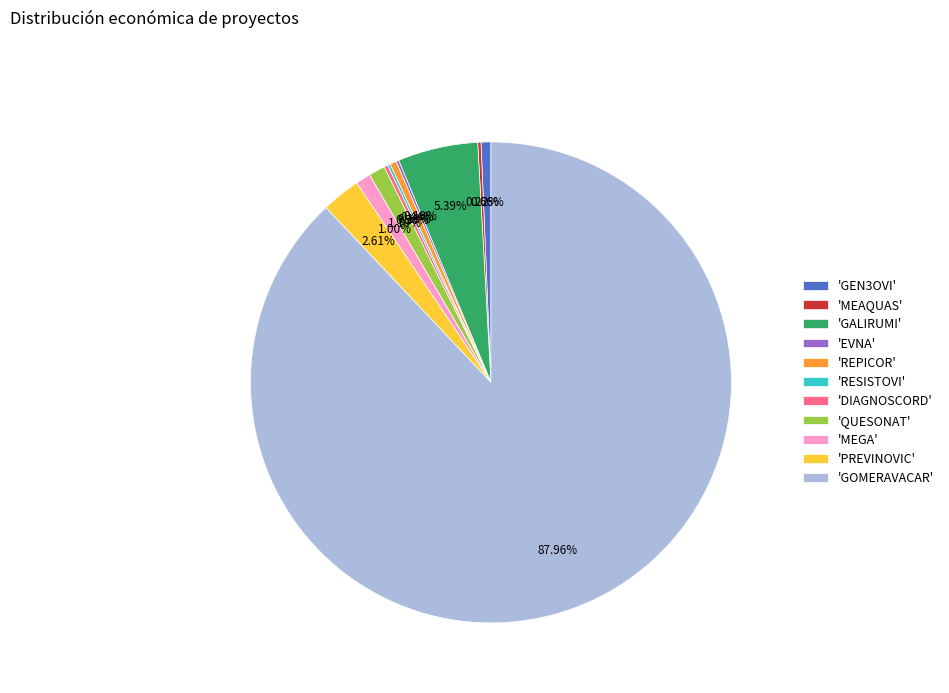

Which category has the biggest portion of the pie?

'GOMERAVACAR'